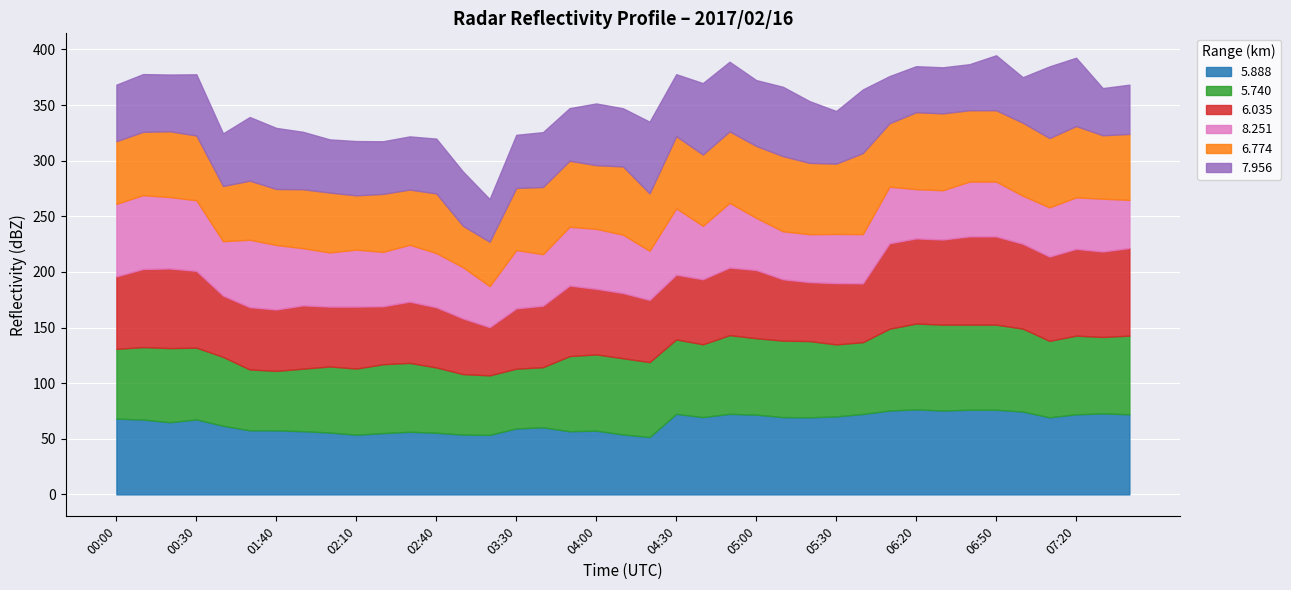

What is the difference between the second highest and minimum values in the 8.251 series?

28.3